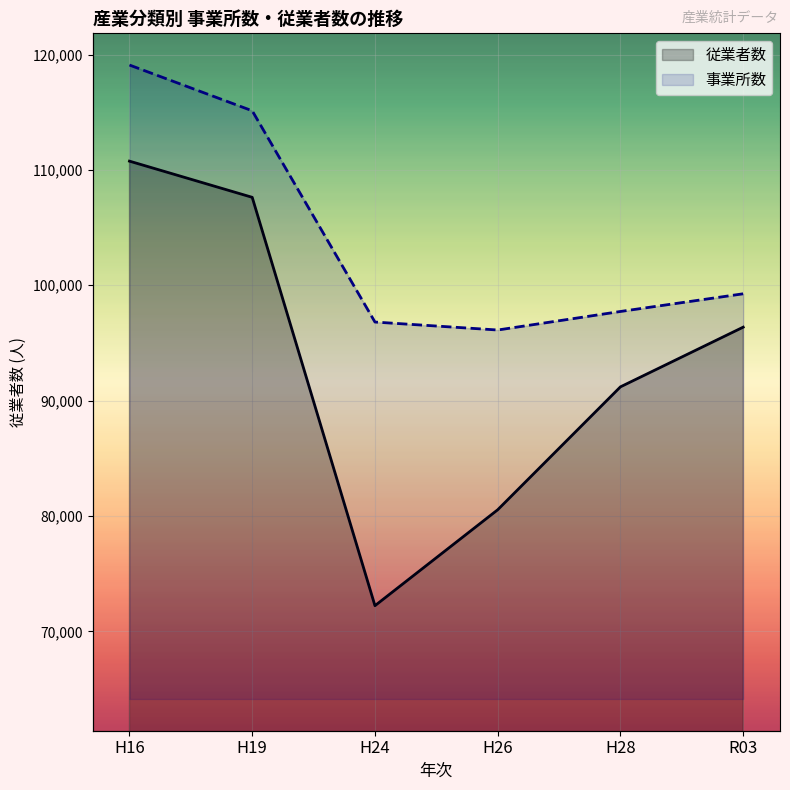

What is the difference between the second highest and second lowest values in the 従業者数 series?

27077.0